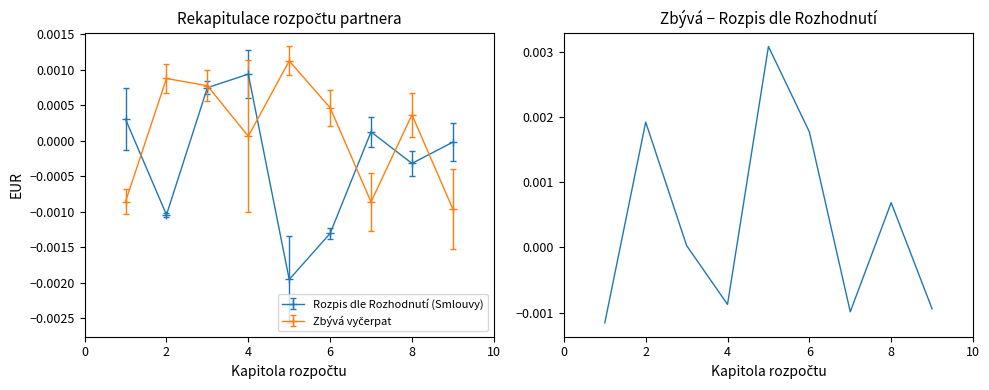

In Rozpis dle Rozhodnutí (Smlouvy), how many points are lower than both neighbors (excluding endpoints)?

3